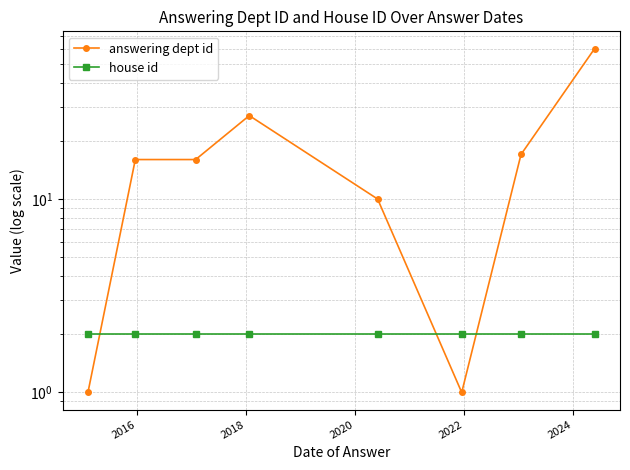

Is the value of house id at 2020 greater than the value of answering dept id at 2020?

No